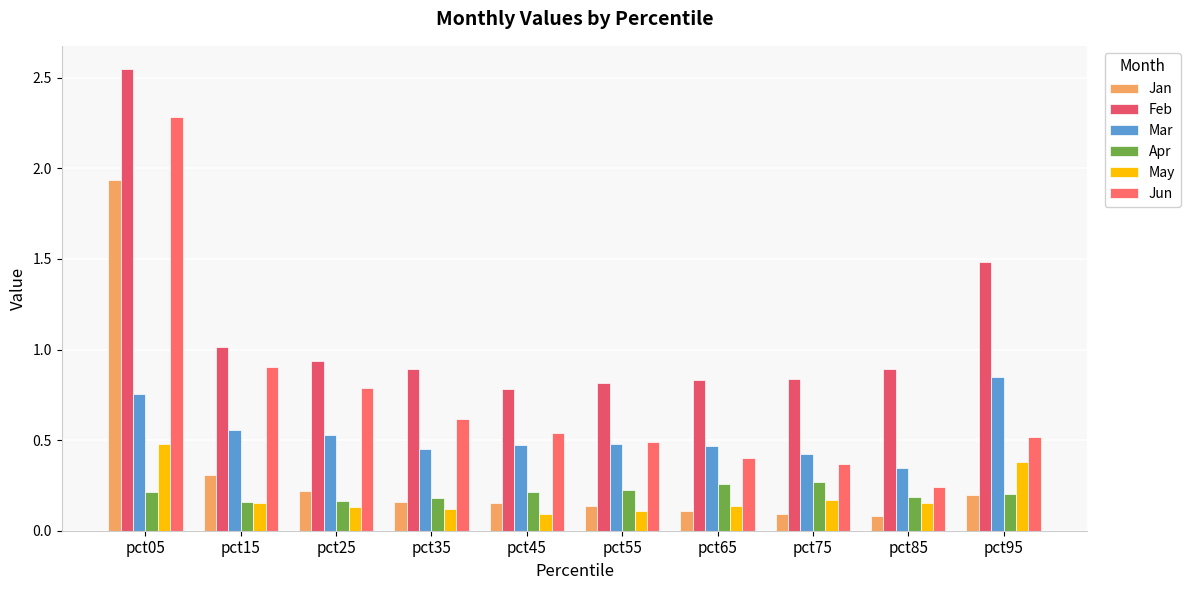

How many groups of bars are there?

10